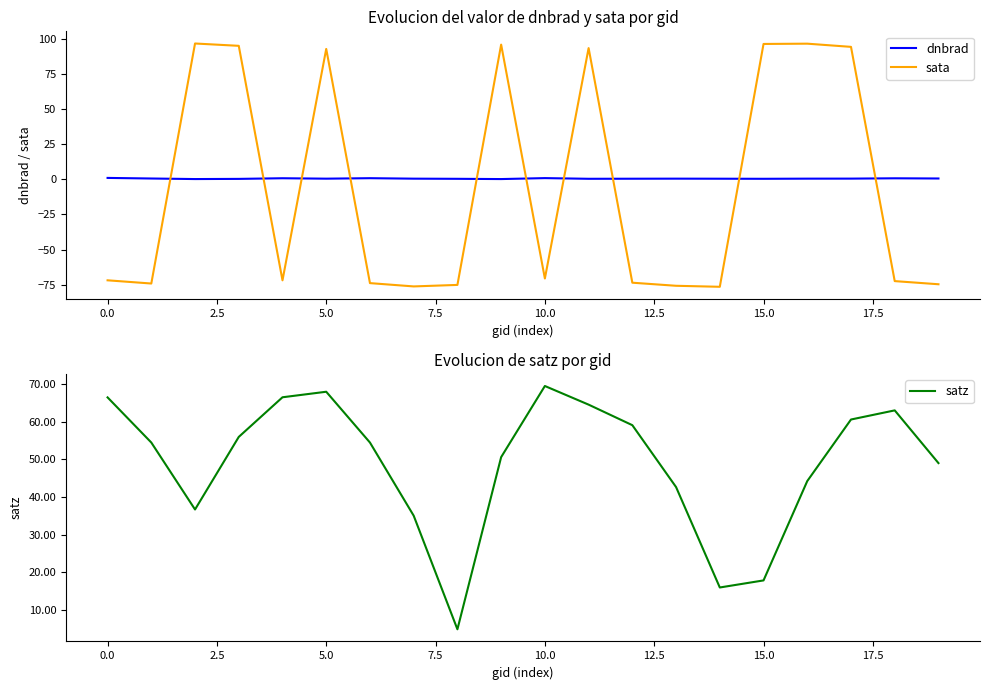

True or false: sata and dnbrad cross at least once.

True